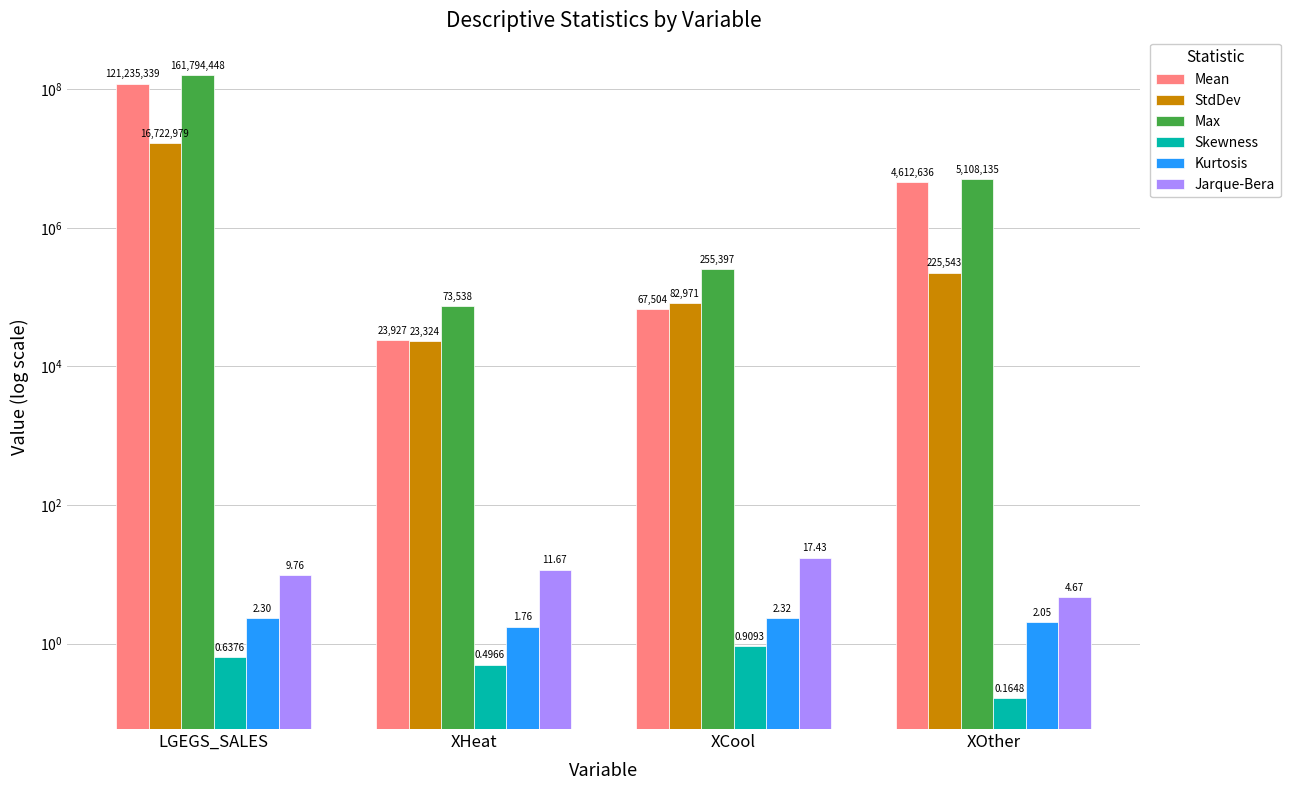

What is the maximum value for Jarque-Bera?

17.4